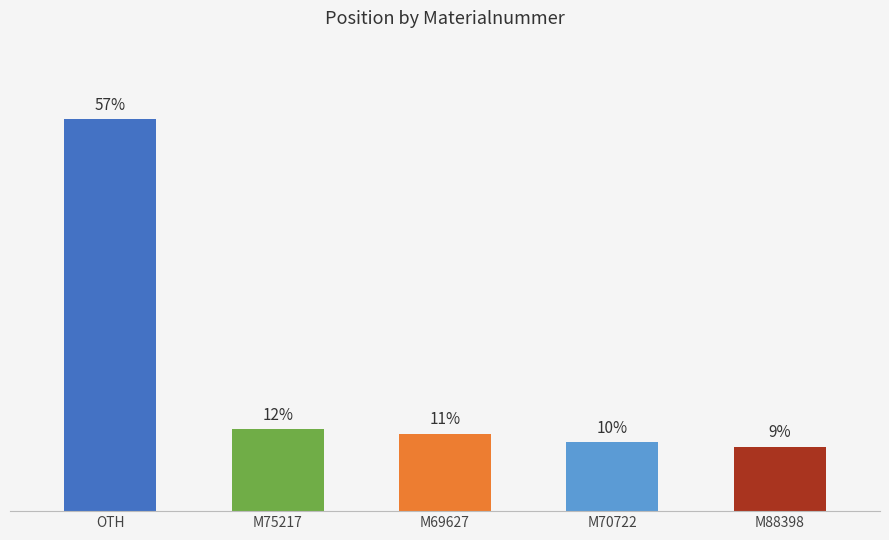

Is it true that the value at M88398 is 2.1?

False